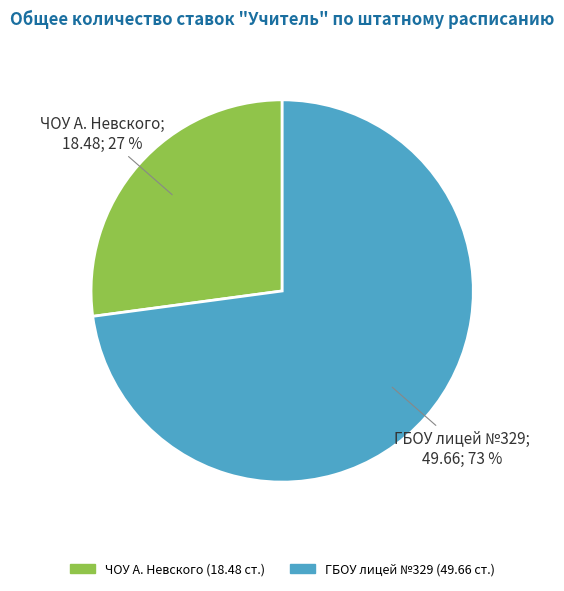

To the nearest percent, what portion does ГБОУ лицей №329 represent?

73%